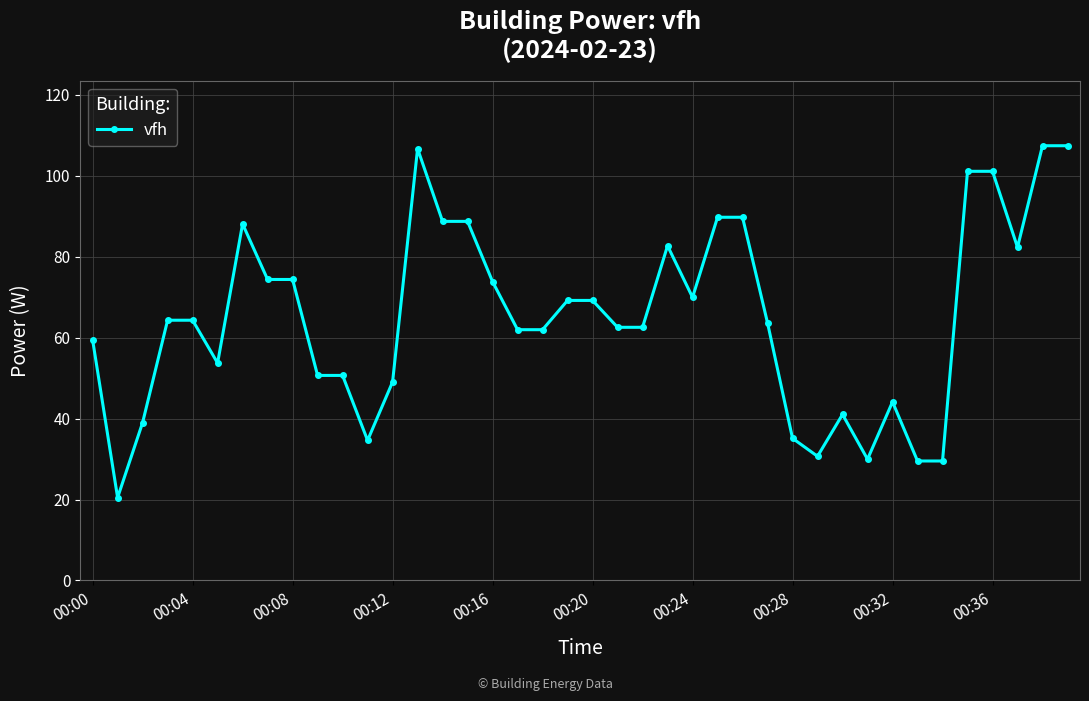

True or false: the data has more than 2 interior local peaks.

True